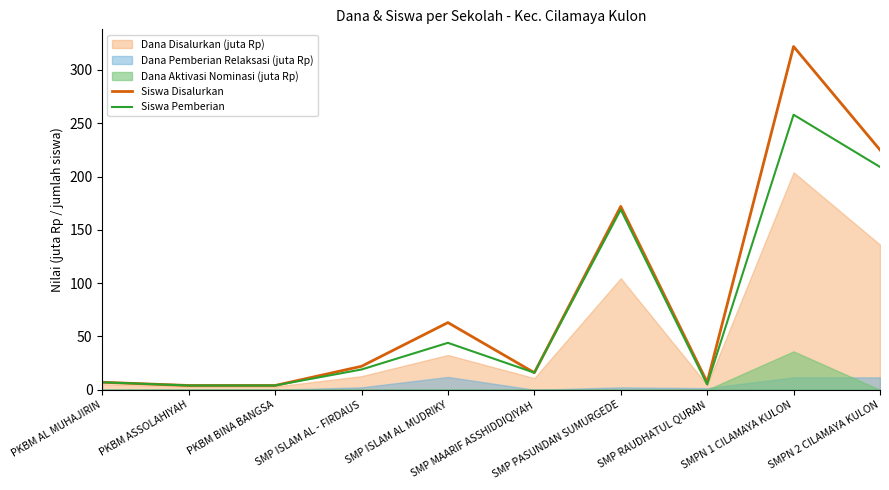

Count the number of categories in the chart.

10